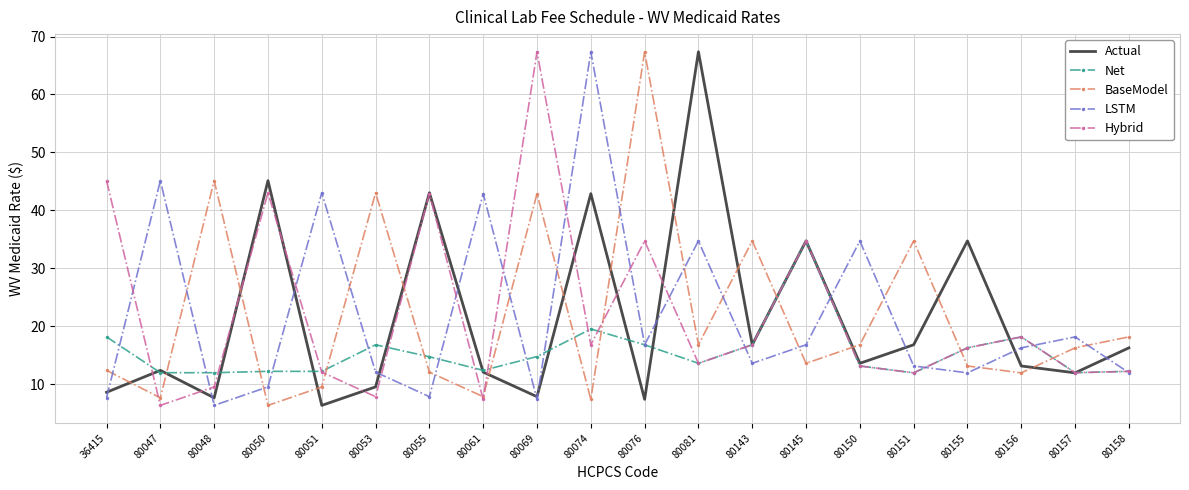

At which category is the sum across all series the highest?

80074